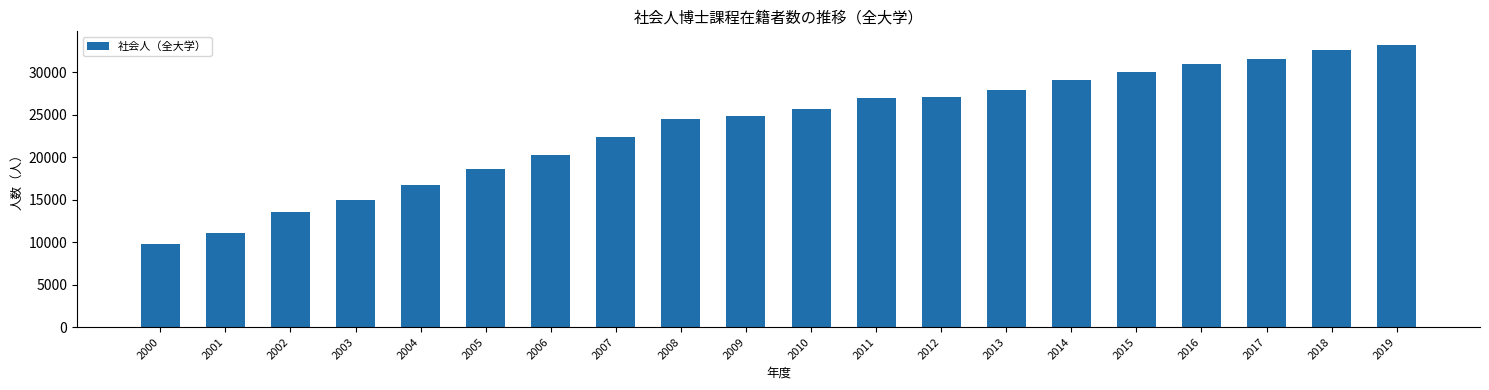

Read the value at 2016, to the nearest 10.

30980